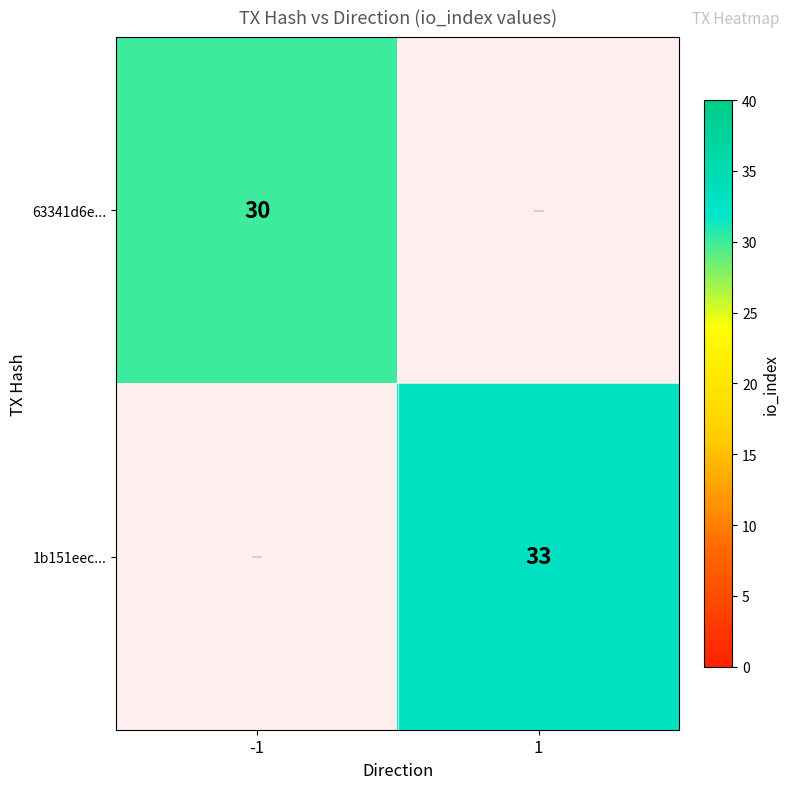

Is the value of 63341d6e... at -1 greater than the value of 1b151eec... at 1?

No